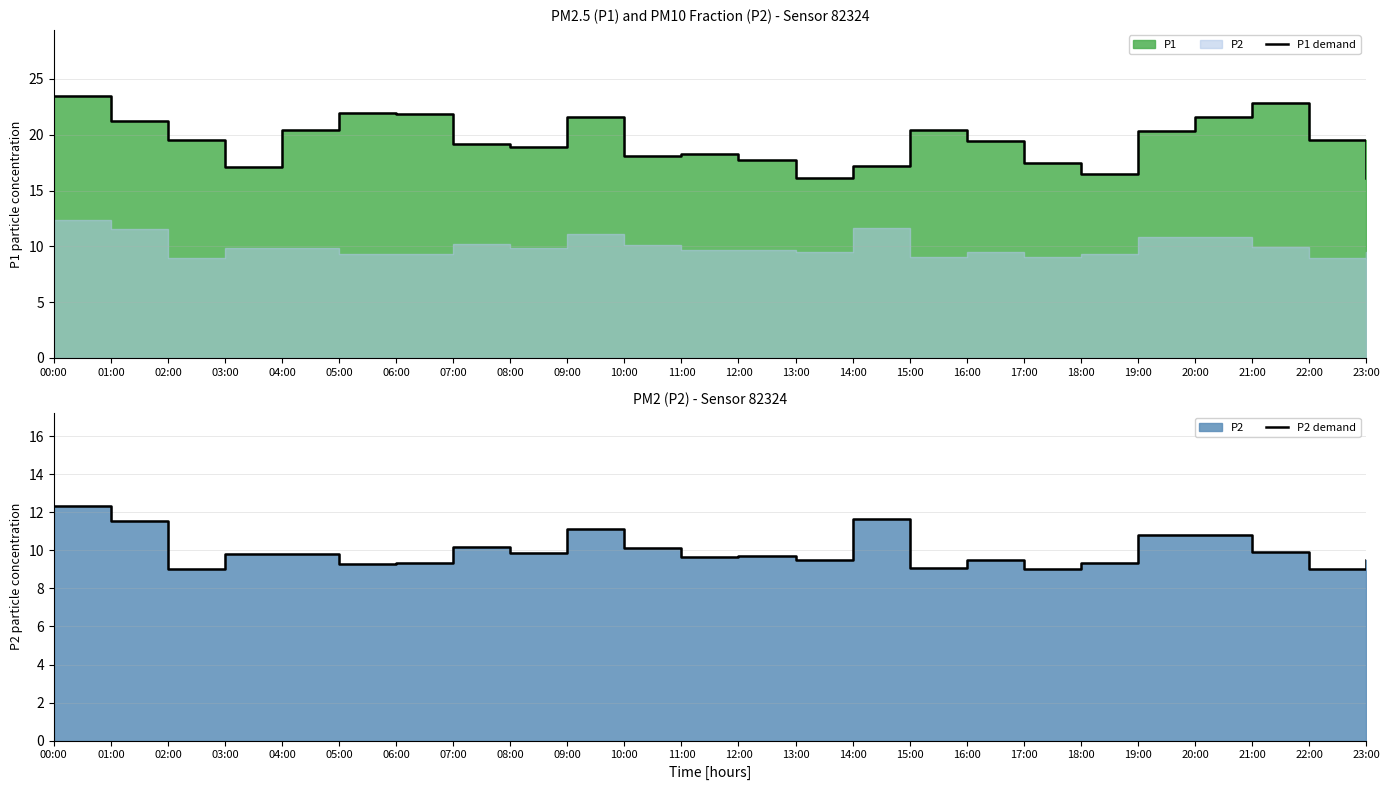

How many data points in P2 demand are above 9?

22